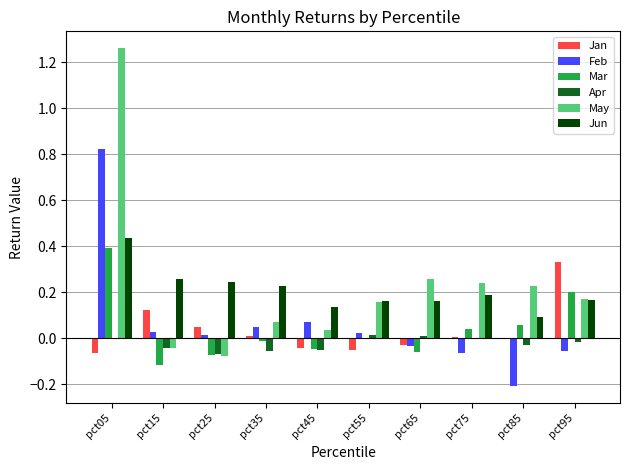

What is the sum of all Jun values?

2.1